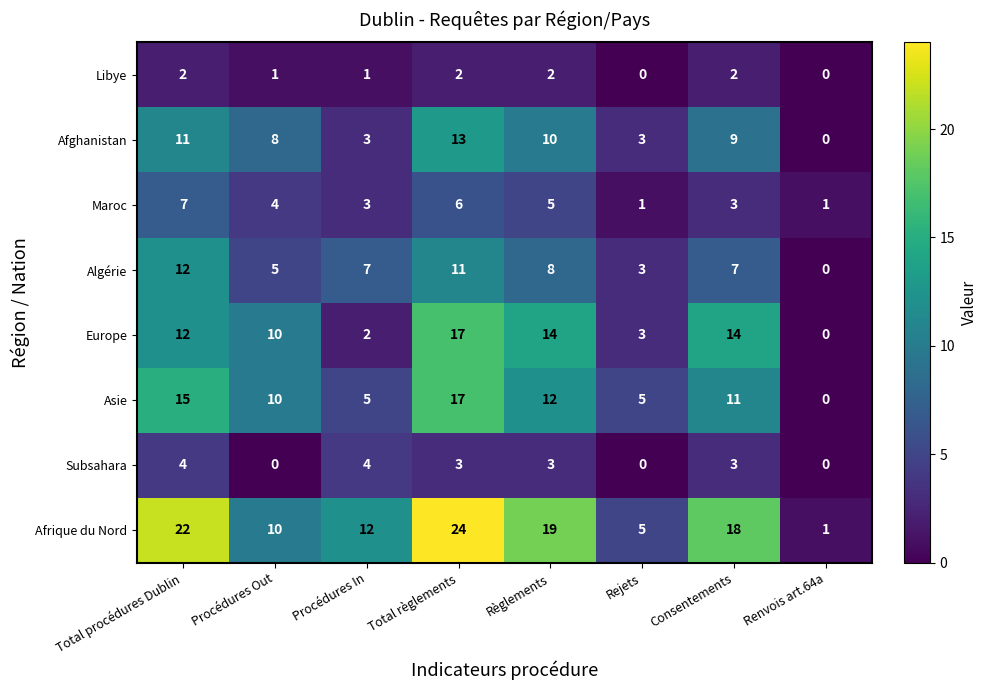

Count the number of categories in the chart.

8